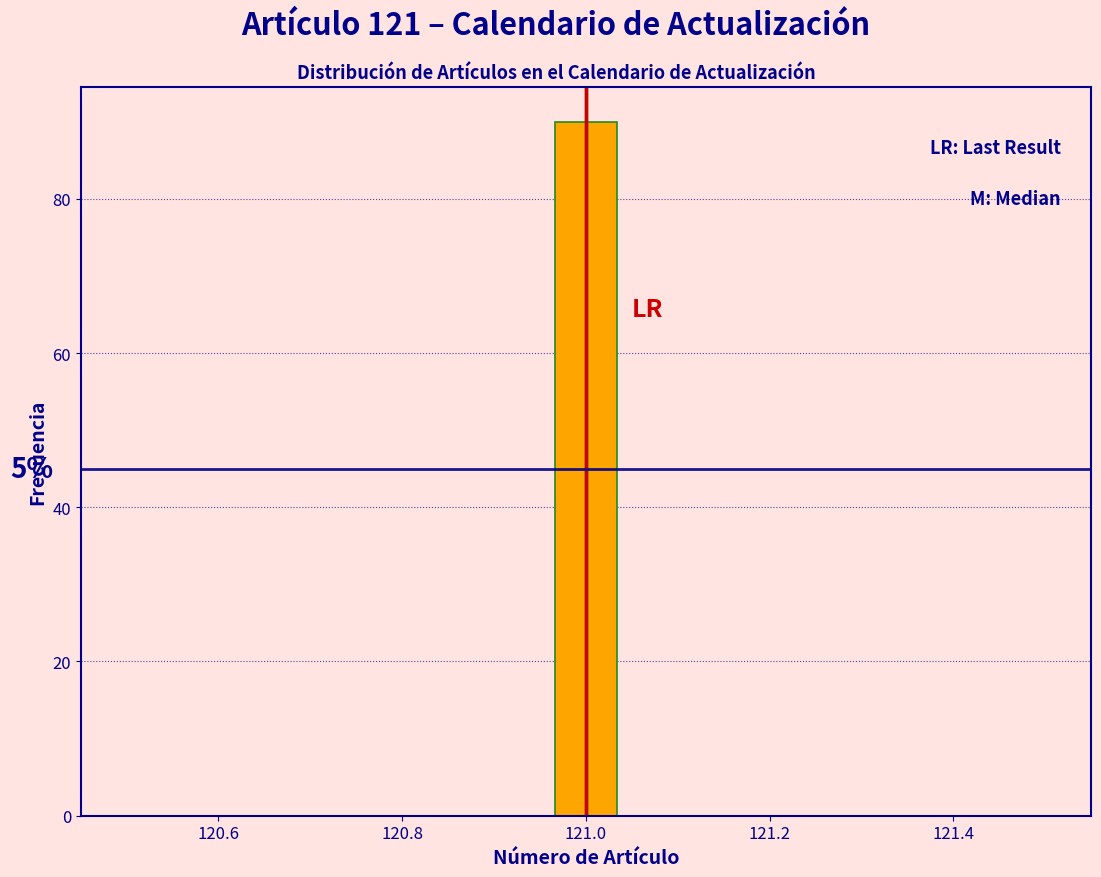

Around what value on the x-axis is the tallest bar? Give the approximate position of its centre, as read against the axis.

121.00